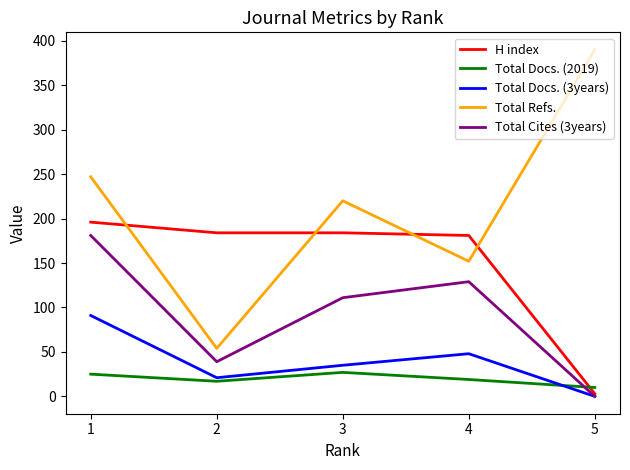

What is the maximum value shown in the chart?

390